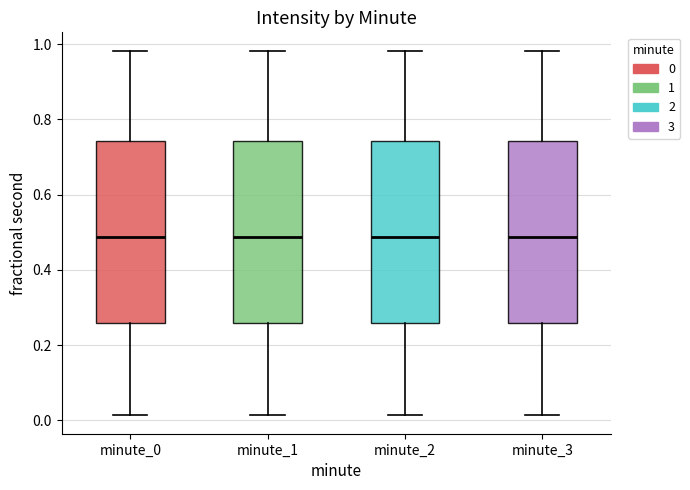

Reading left to right, transcribe this box plot: for each box, give where its median line is, the range the box spans, and where its two whiskers end, as read against the y-axis. The values are not printed on the chart, so give them approximately, as read against the axis.

minute_0: median 0.48, box 0.26 to 0.74, whiskers 0.02 to 0.98
minute_1: median 0.48, box 0.26 to 0.74, whiskers 0.02 to 0.98
minute_2: median 0.48, box 0.26 to 0.74, whiskers 0.02 to 0.98
minute_3: median 0.48, box 0.26 to 0.74, whiskers 0.02 to 0.98